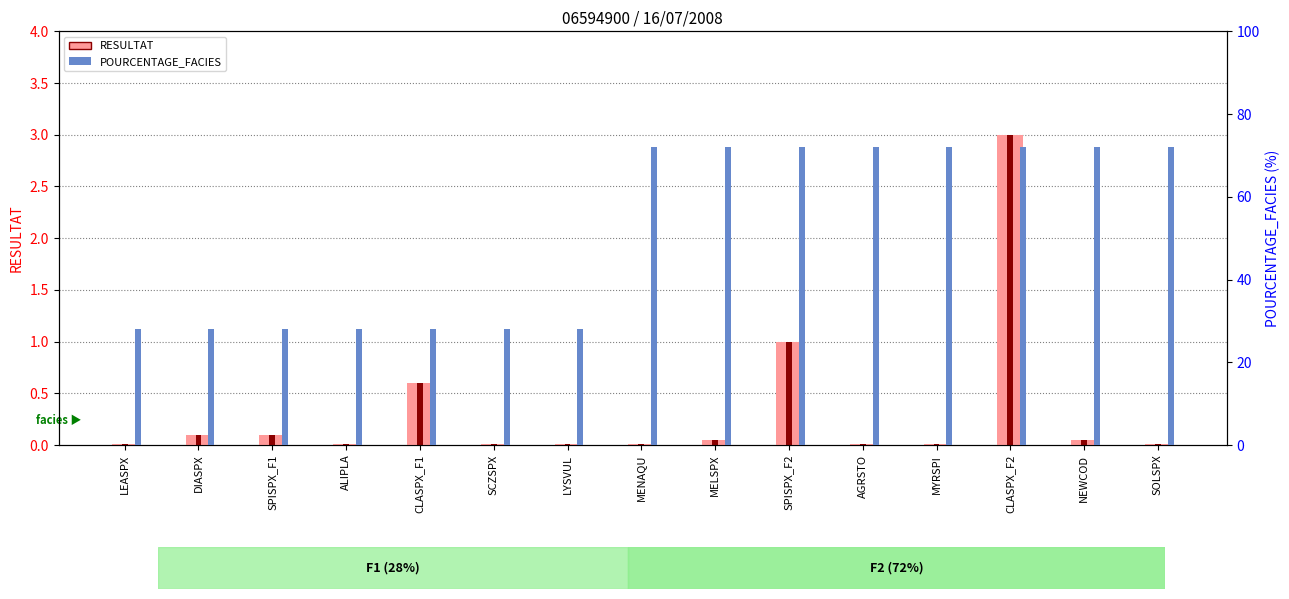

Reading left to right, extract all data points from this chart.

RESULTAT: LEASPX=0.0	DIASPX=0.1	SPISPX_F1=0.1	ALIPLA=0.0	CLASPX_F1=0.6	SCZSPX=0.0	LYSVUL=0.0	MENAQU=0.0	MELSPX=0.1	SPISPX_F2=1.0	AGRSTO=0.0	MYRSPI=0.0	CLASPX_F2=3.0	NEWCOD=0.1	SOLSPX=0.0
POURCENTAGE_FACIES: LEASPX=28.0	DIASPX=28.0	SPISPX_F1=28.0	ALIPLA=28.0	CLASPX_F1=28.0	SCZSPX=28.0	LYSVUL=28.0	MENAQU=72.0	MELSPX=72.0	SPISPX_F2=72.0	AGRSTO=72.0	MYRSPI=72.0	CLASPX_F2=72.0	NEWCOD=72.0	SOLSPX=72.0